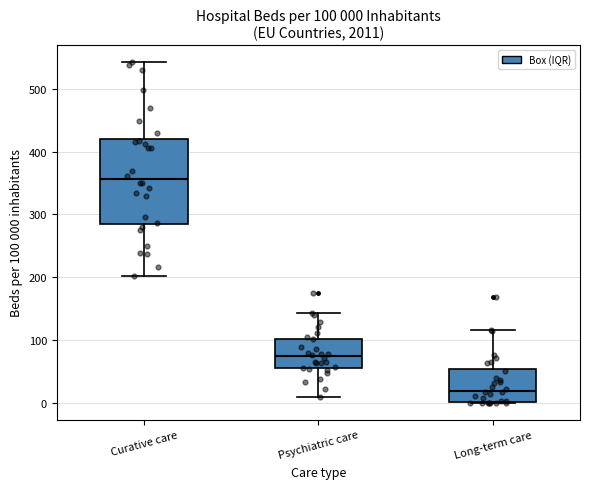

Comparing the boxes themselves (not the whiskers), which one is the tallest?

Curative care